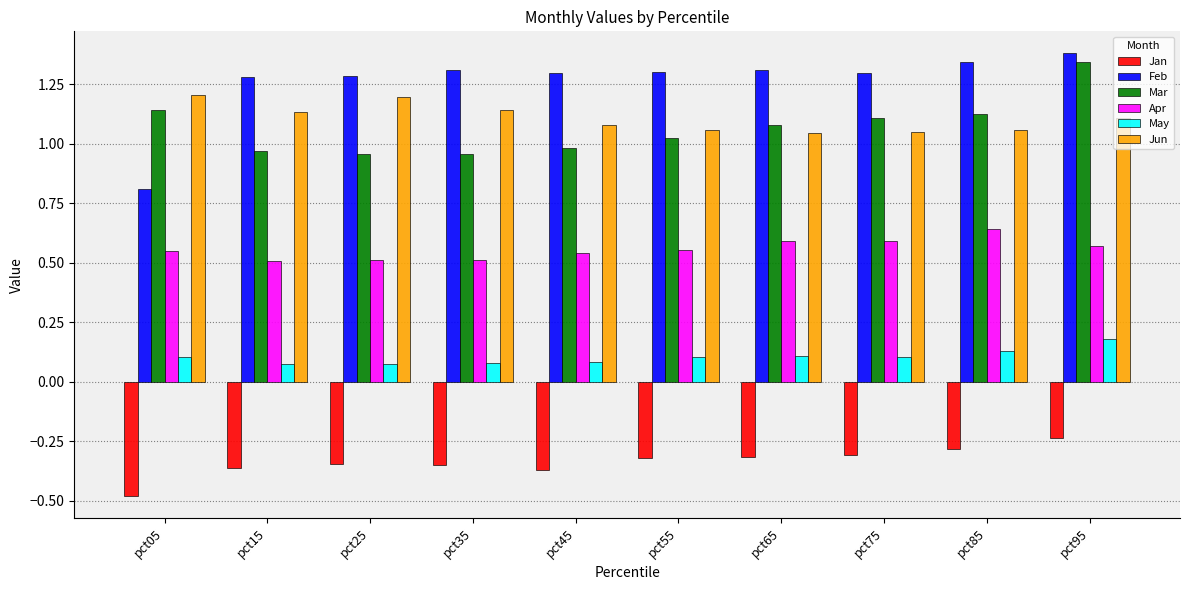

Rank the series by their maximum value, from lowest to highest.

Jan, May, Apr, Jun, Mar, Feb